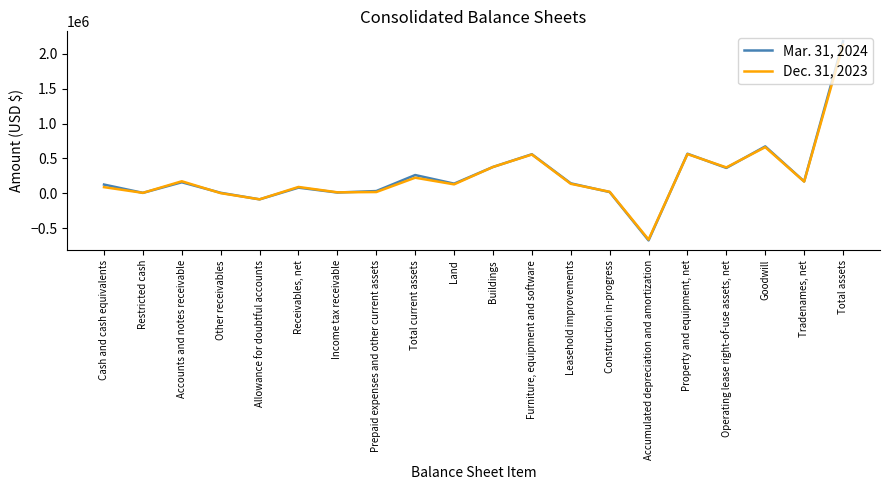

What are all the series names shown in the legend?

Mar. 31, 2024, Dec. 31, 2023